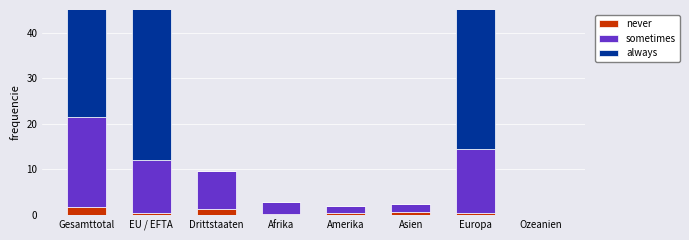

Rank the series by their maximum value, from highest to lowest.

always, sometimes, never